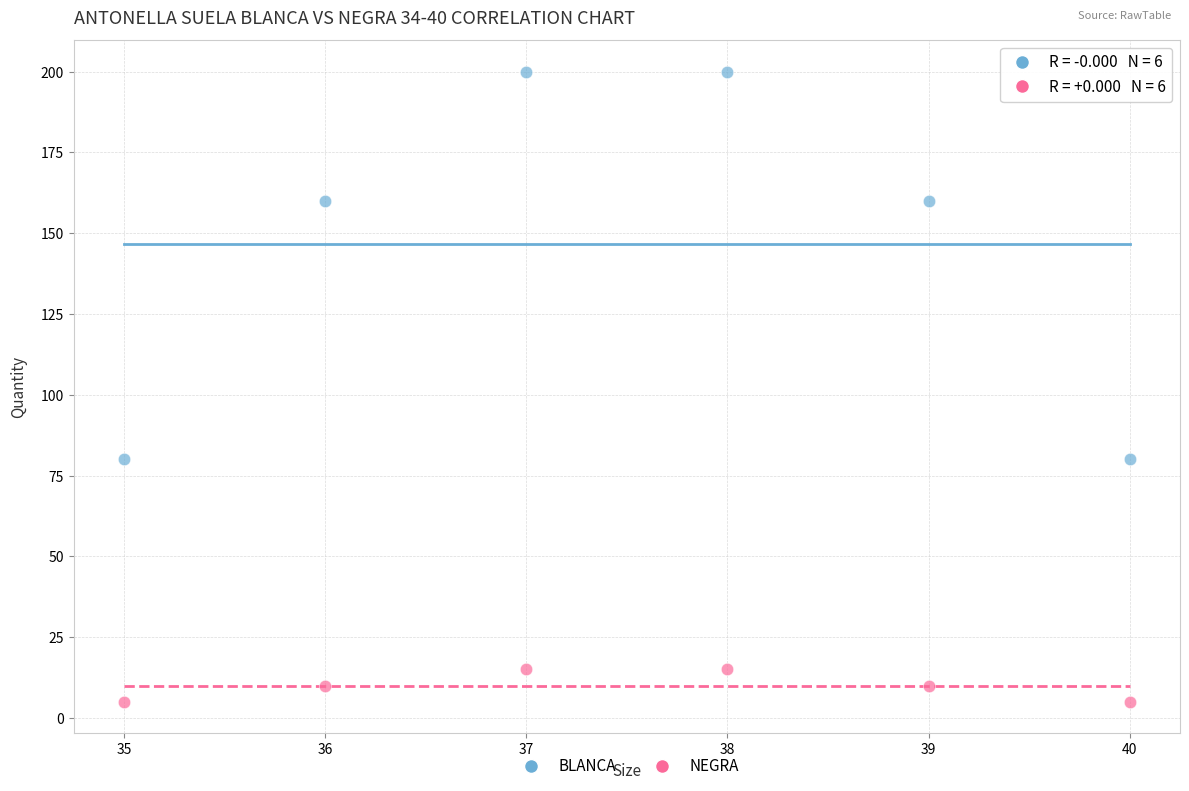

Across all data points, what is the average Y value?

78